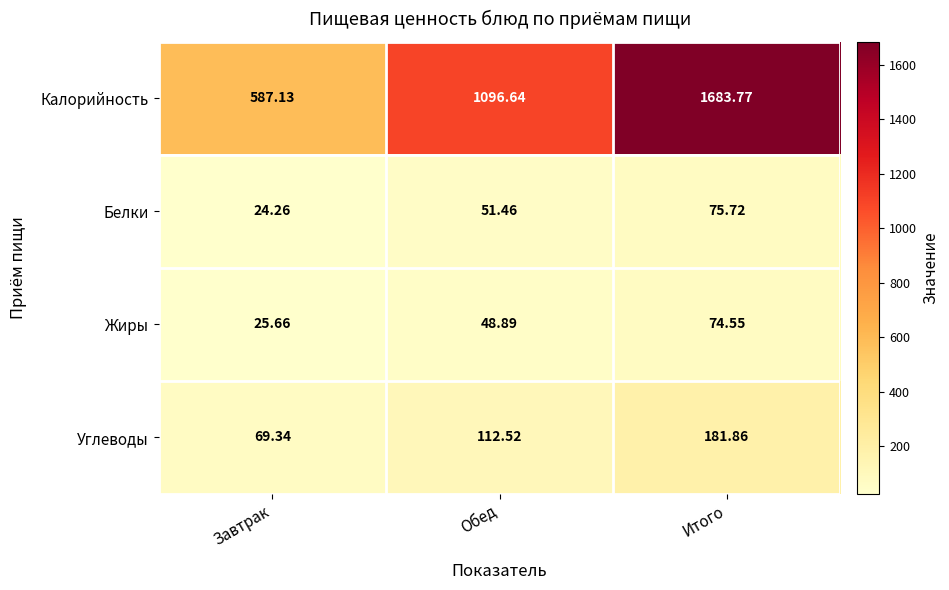

What is the minimum value shown in the chart?

24.3